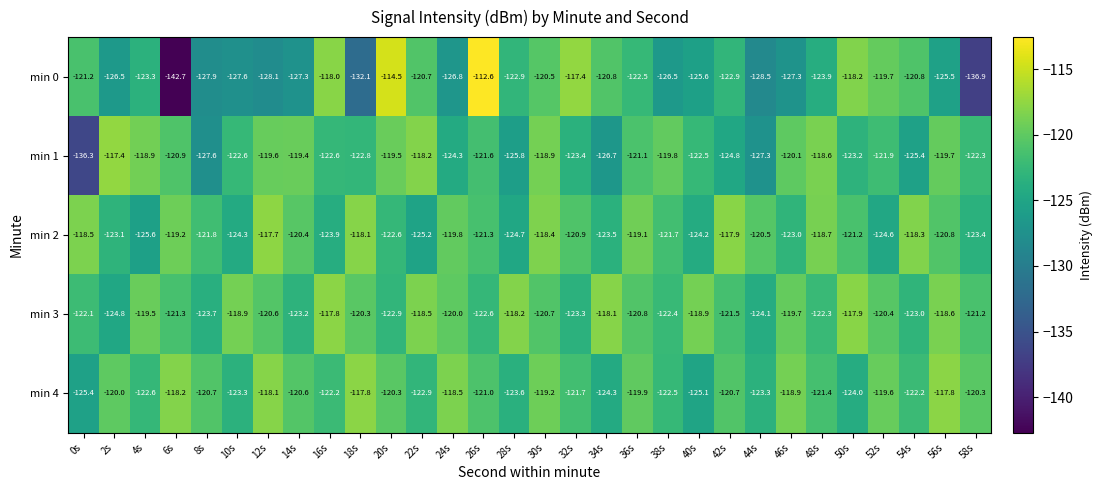

What is the difference between the min 1 values at 22s and 58s?

4.1